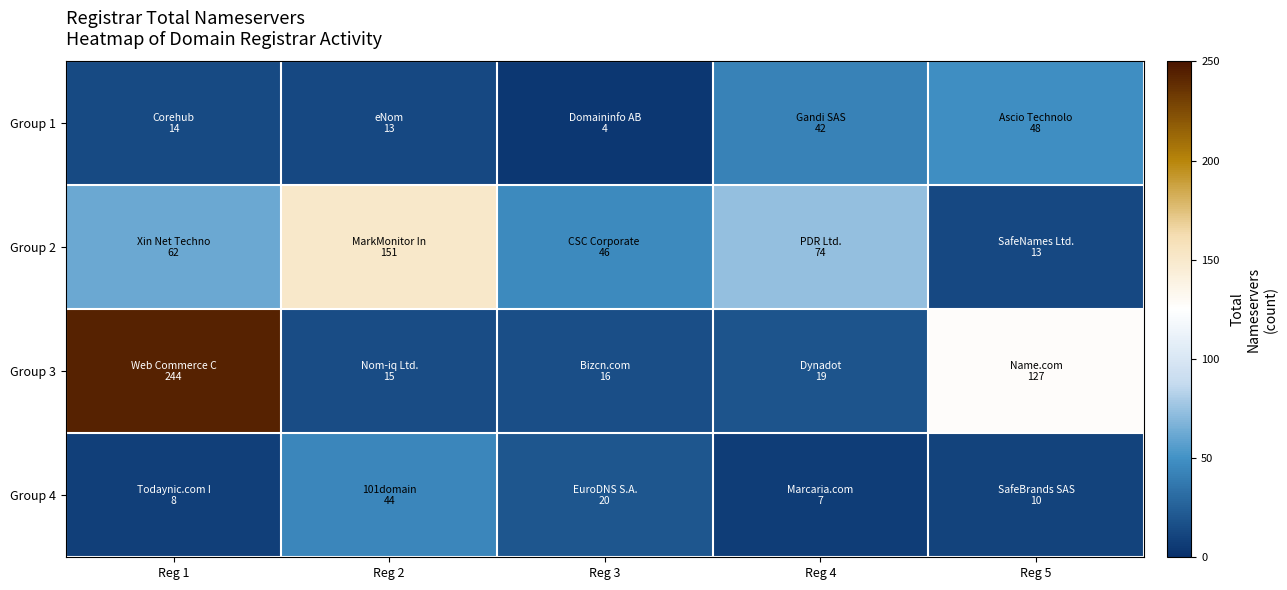

At which category does the chart reach its peak across all series?

Reg 1